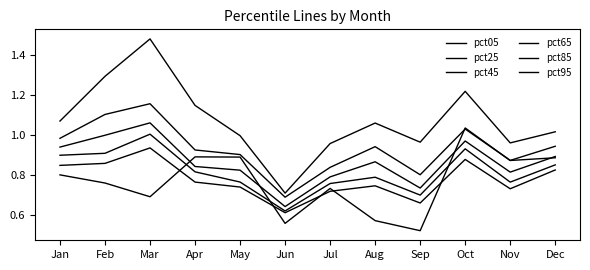

At which category is the sum across all series the highest?

Mar